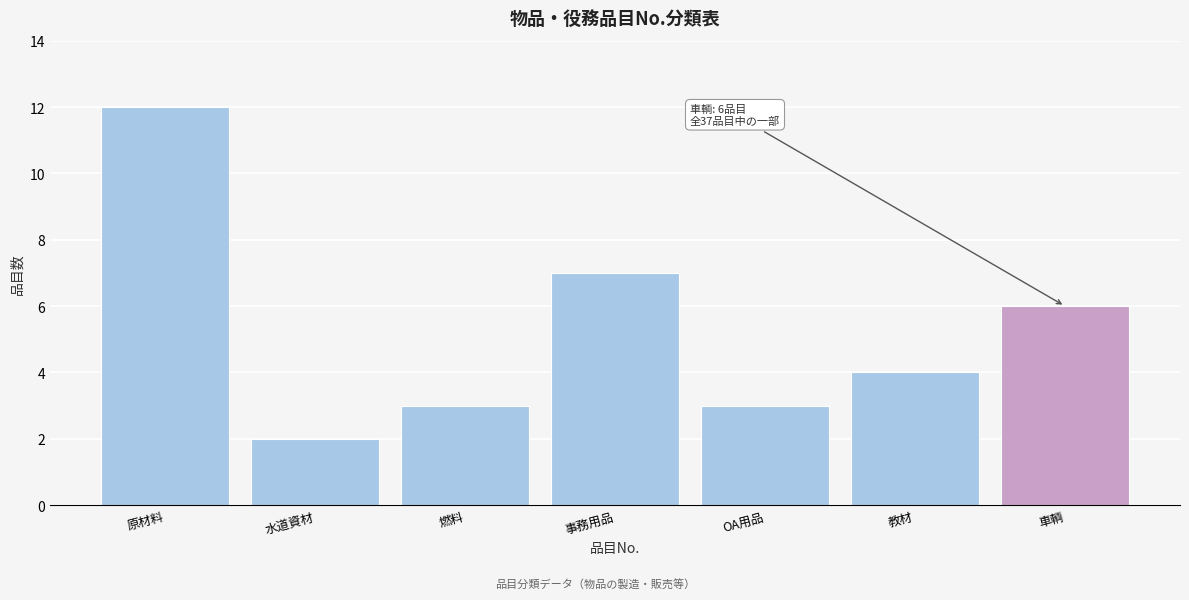

Reading left to right, what are all the values shown in this chart?

12	2	3	7	3	4	6